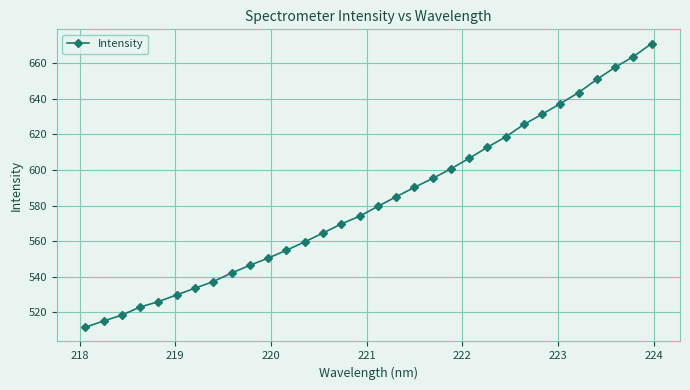

How many categories are shown in the chart?

32